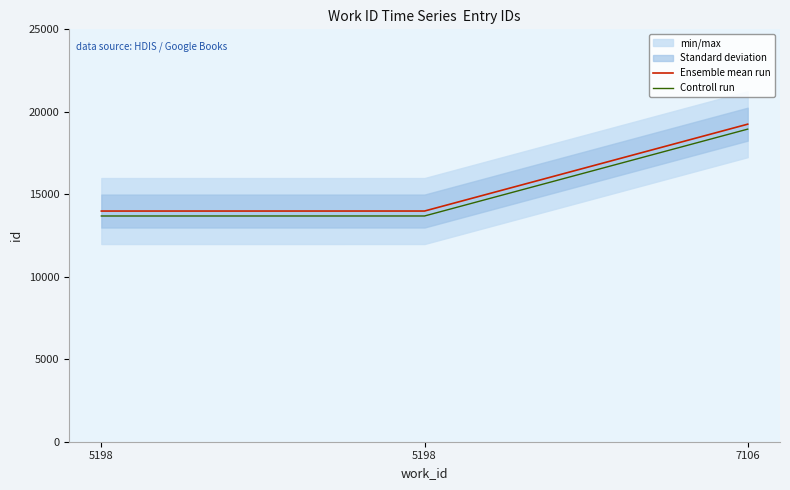

At 5198, list the series in order from smallest to largest.

Controll run, Ensemble mean run